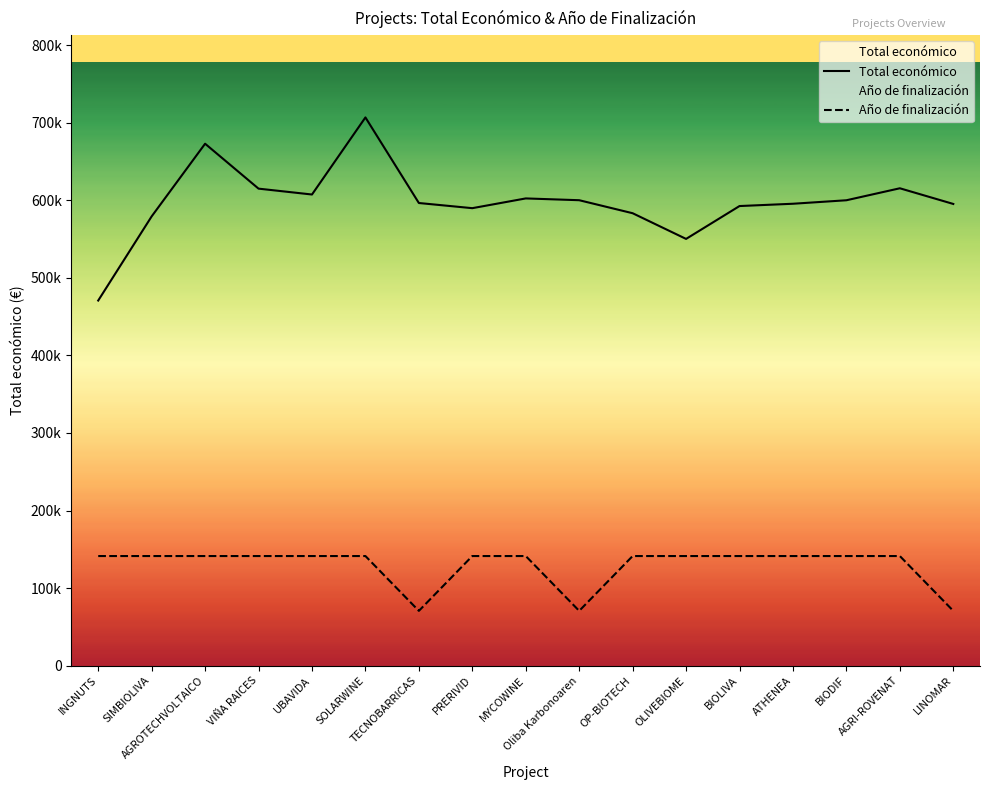

What are all the series names shown in the legend?

Total económico, Año de finalización